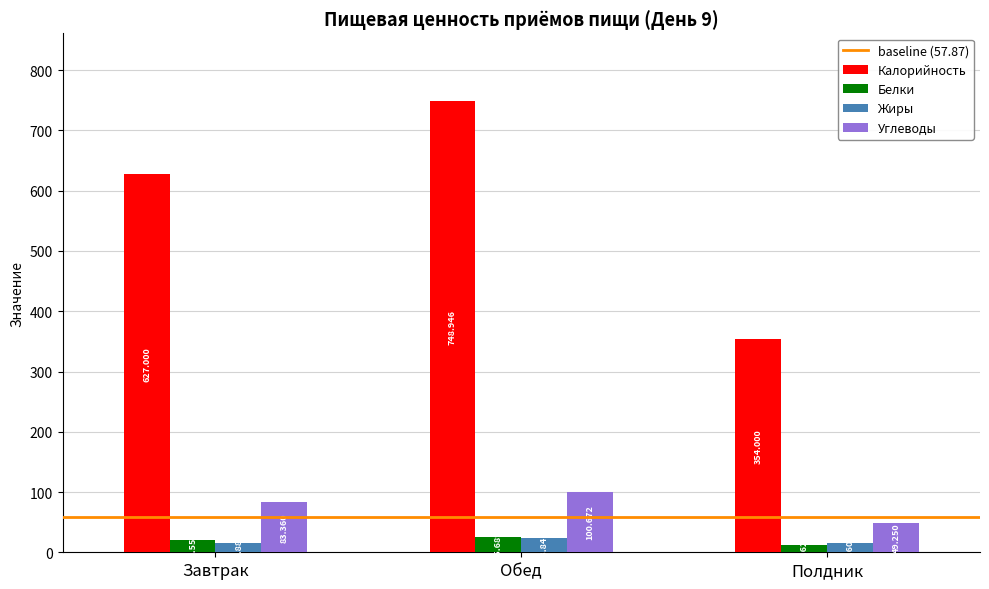

Which series has the largest total across all categories?

Калорийность